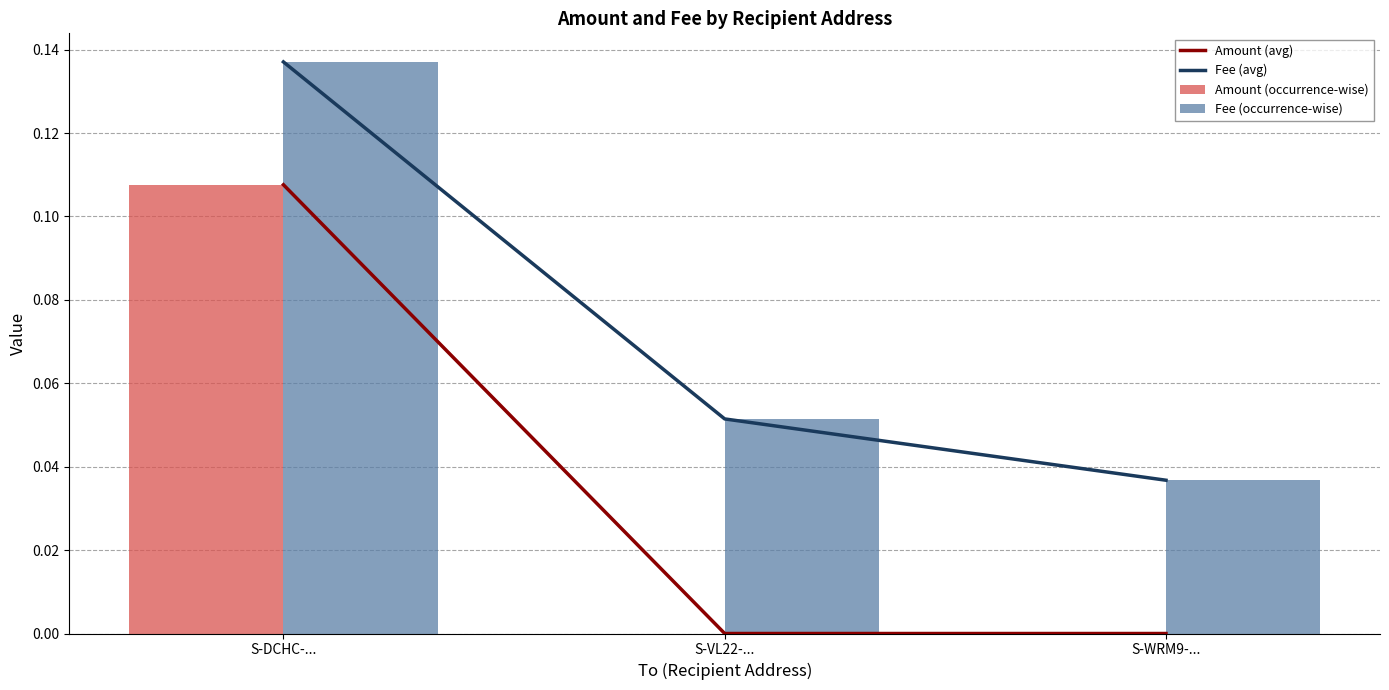

Reading left to right, list all the values displayed in this chart.

Amount (avg): S-DCHC-...=0.1	S-VL22-...=0.0	S-WRM9-...=0.0
Fee (avg): S-DCHC-...=0.1	S-VL22-...=0.1	S-WRM9-...=0.0
Amount (occurrence-wise): S-DCHC-...=0.1	S-VL22-...=0.0	S-WRM9-...=0.0
Fee (occurrence-wise): S-DCHC-...=0.1	S-VL22-...=0.1	S-WRM9-...=0.0